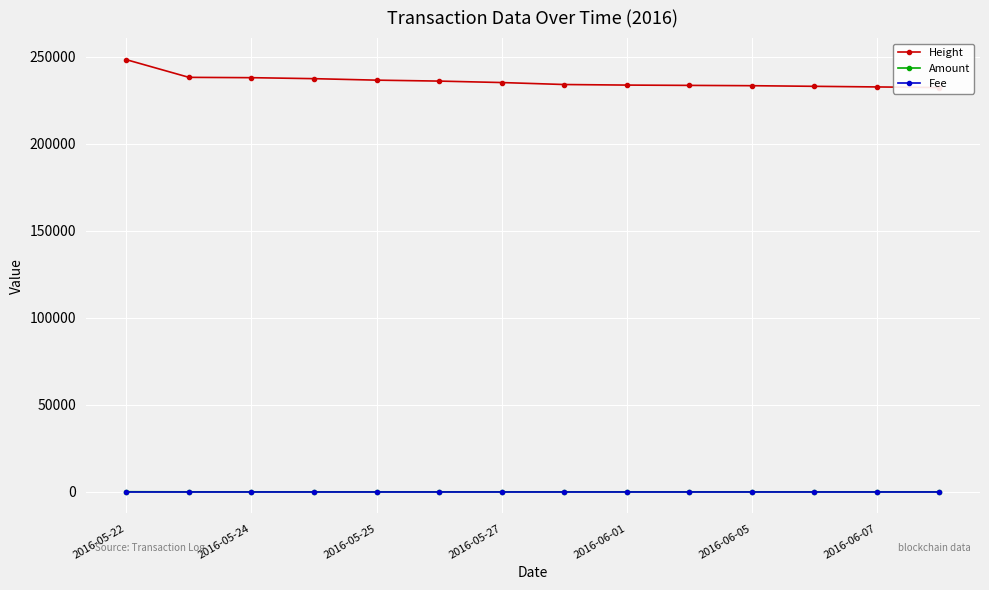

True or false: Fee and Height intersect in this chart.

False